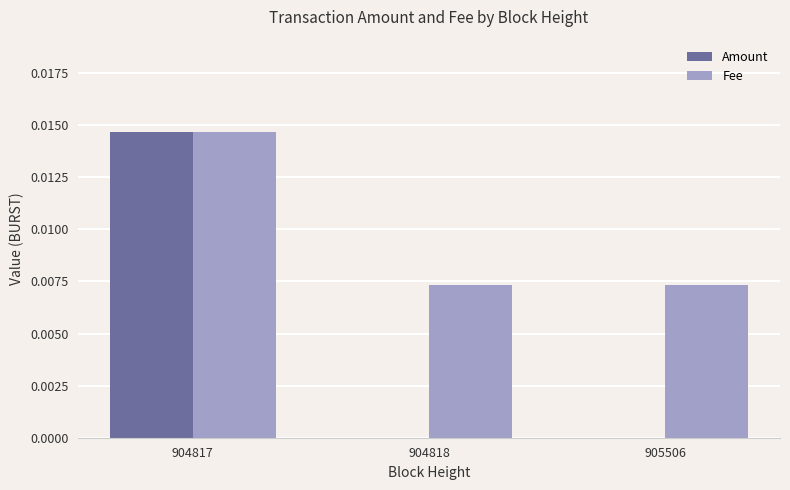

Which label corresponds to the largest value in the chart?

904817